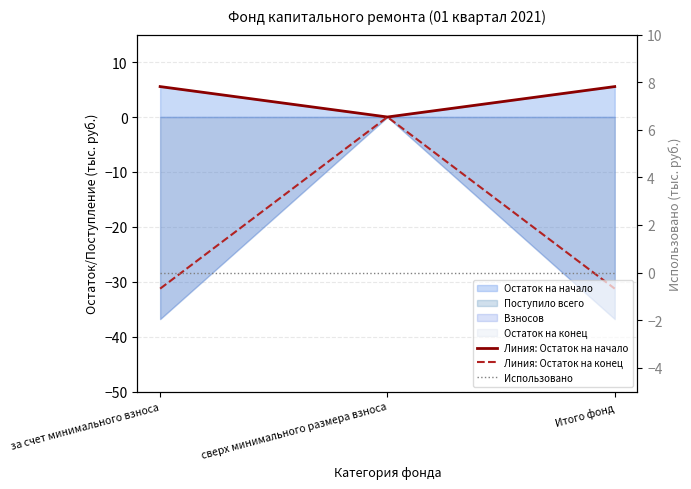

What is the sum of the Линия: Остаток на конец values at сверх минимального размера взноса and Итого фонд?

-31.3